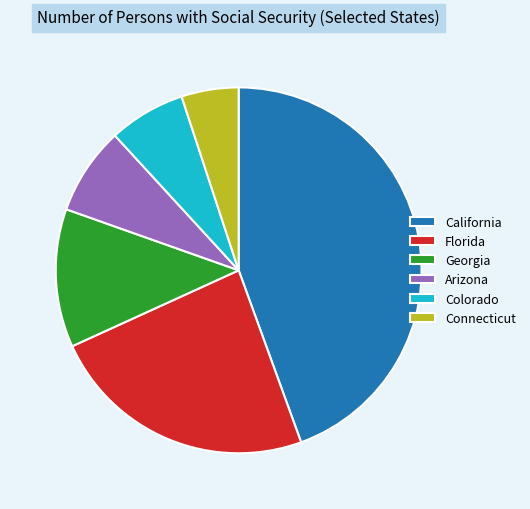

What is the ratio of the value at Connecticut to the value at Colorado?

0.7